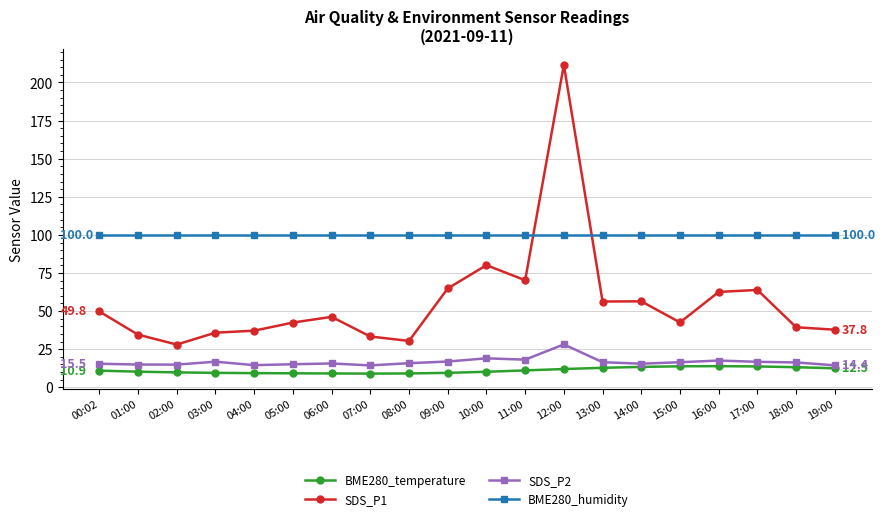

What is the total value across all series at 04:00?

161.0